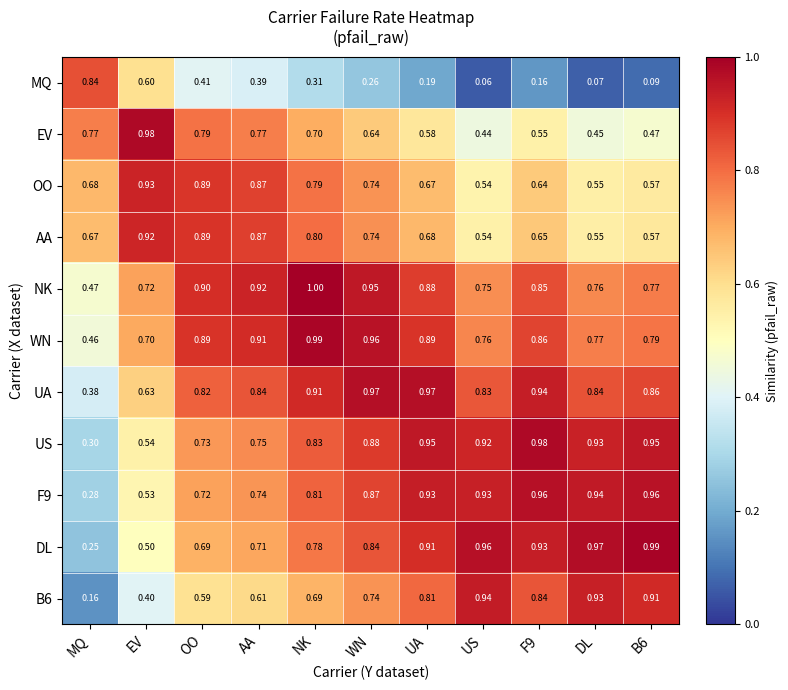

How many distinct data groups are displayed?

11